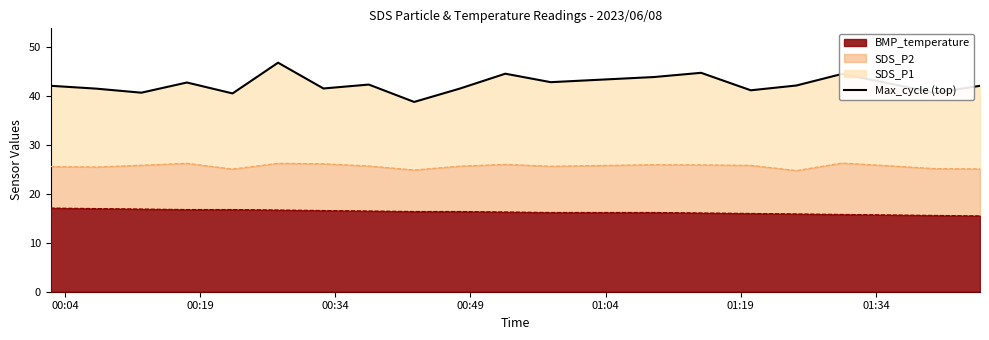

How many points are higher than both their immediate neighbors (excluding endpoints)?

6